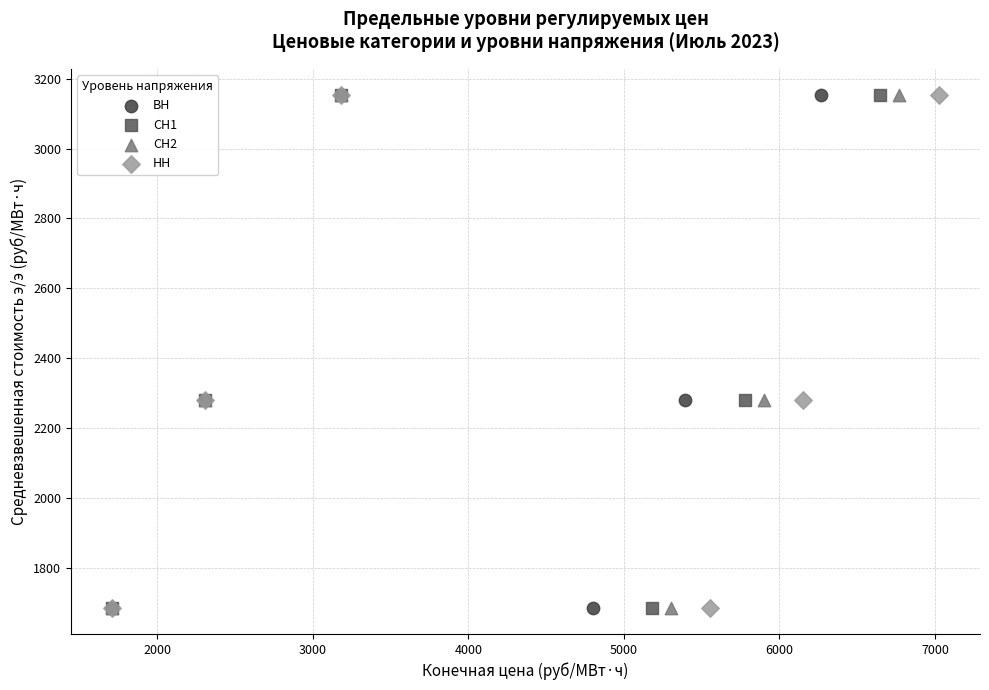

What are all the series names shown in the legend?

ВН, СН1, СН2, НН